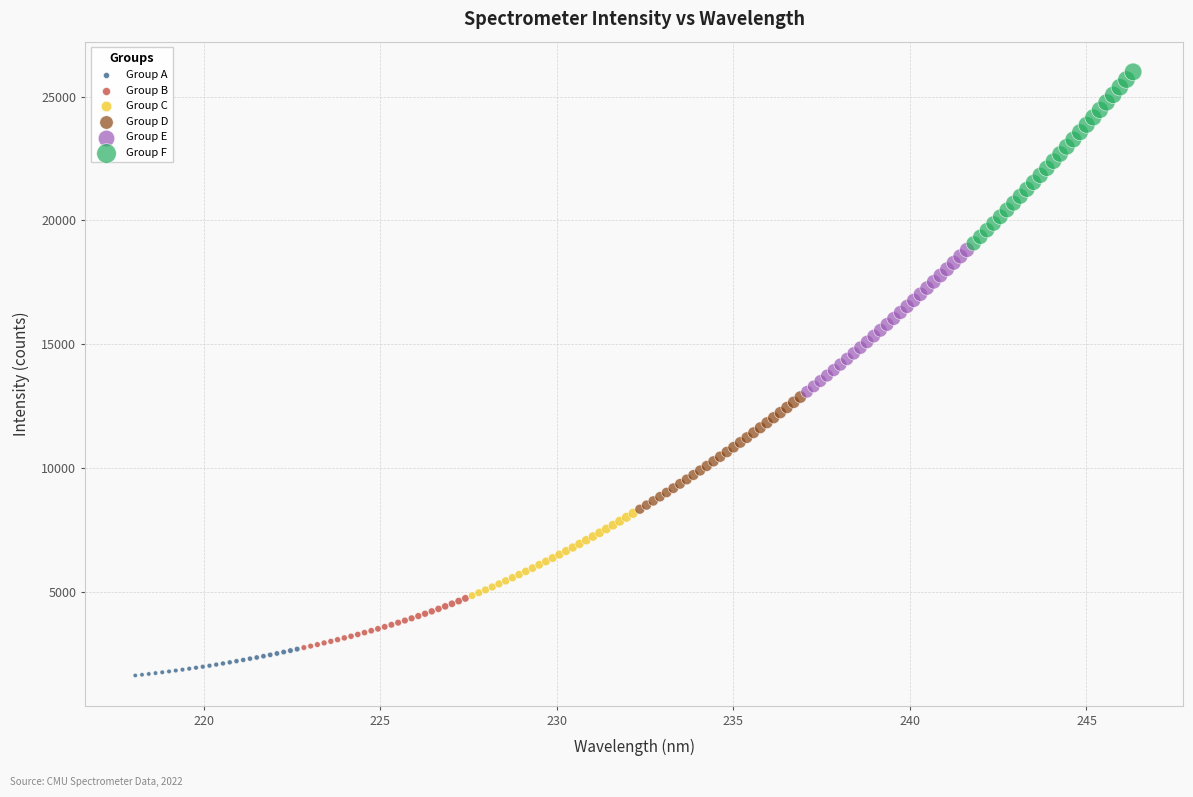

Which series has the largest Y range (max minus min)?

Group F